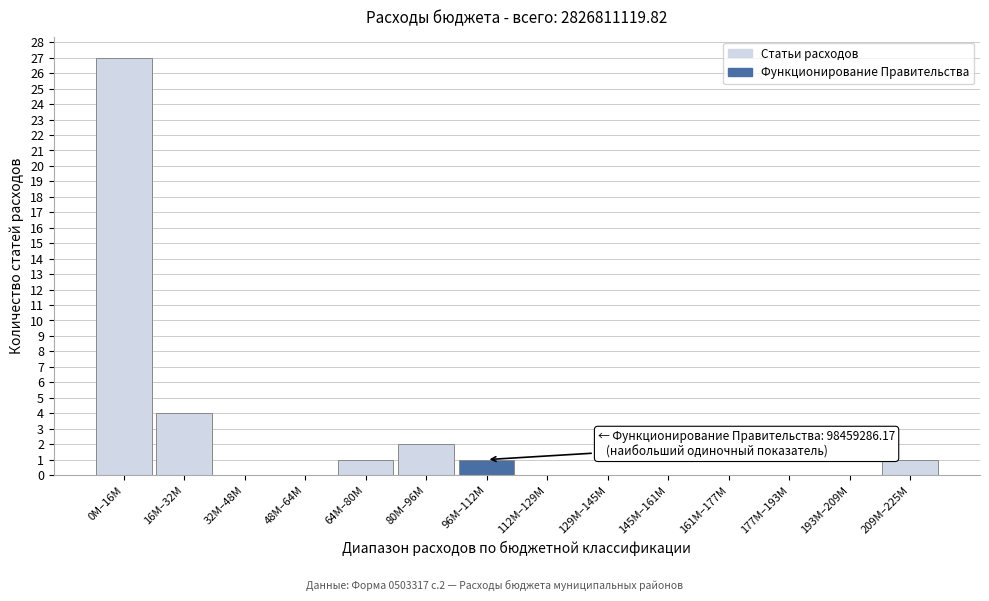

Reading right to left, list all the values displayed in this chart.

209M–225M=1	193M–209M=0	177M–193M=0	161M–177M=0	145M–161M=0	129M–145M=0	112M–129M=0	96M–112M=1	80M–96M=2	64M–80M=1	48M–64M=0	32M–48M=0	16M–32M=4	0M–16M=27